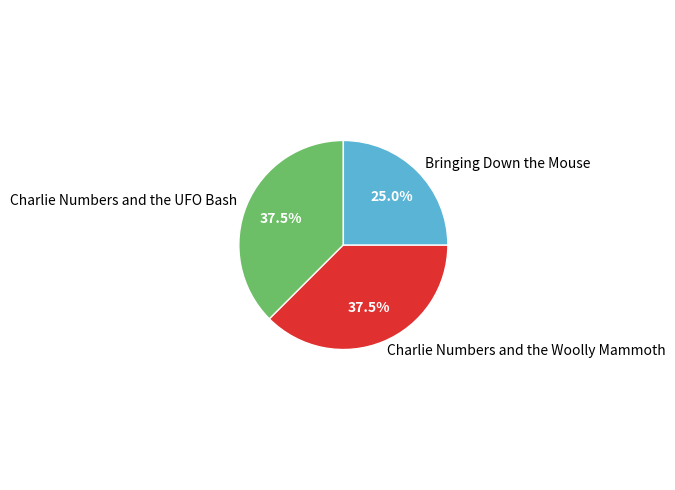

Is there any slice that represents more than half of the pie?

No